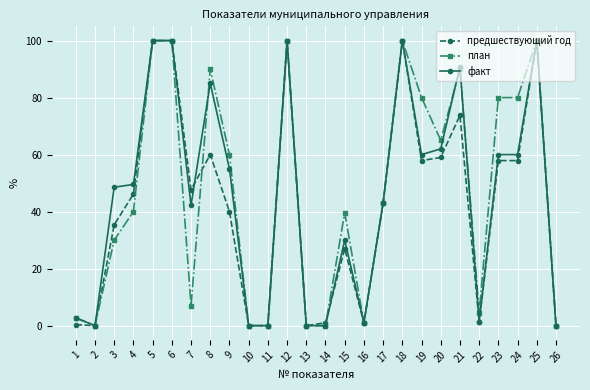

What is the maximum value for предшествующий год?

100.0